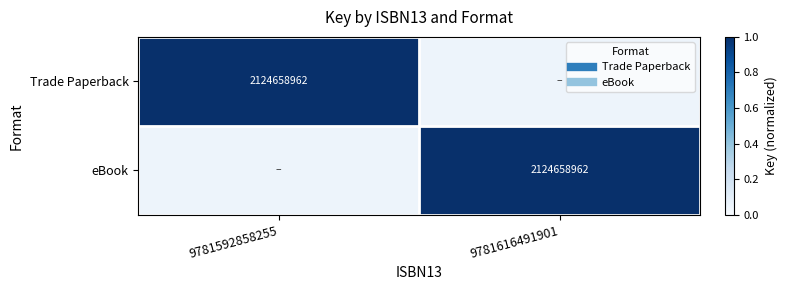

List the series in order of their peak value, lowest first.

Trade Paperback, eBook